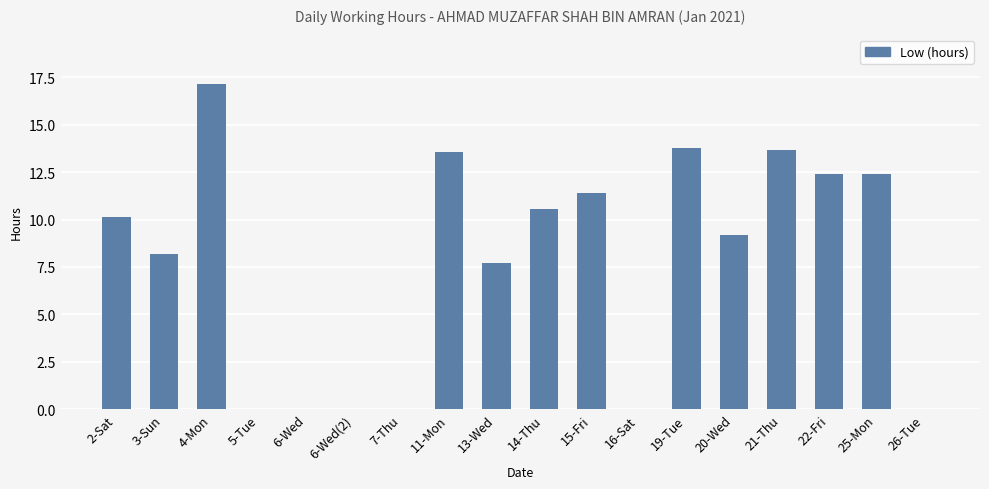

At which category does the chart reach its peak across all series?

4-Mon